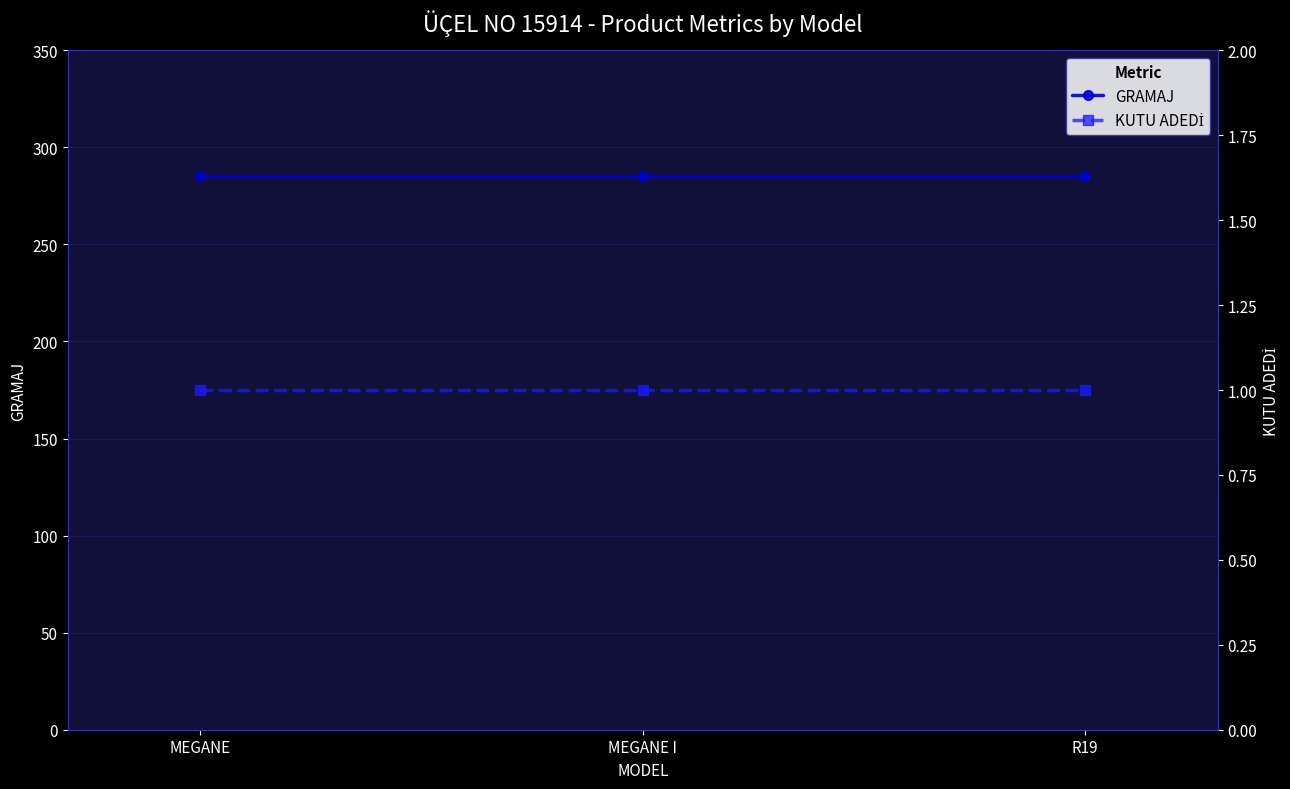

List the series in order of their overall mean, lowest first.

KUTU ADEDİ, GRAMAJ